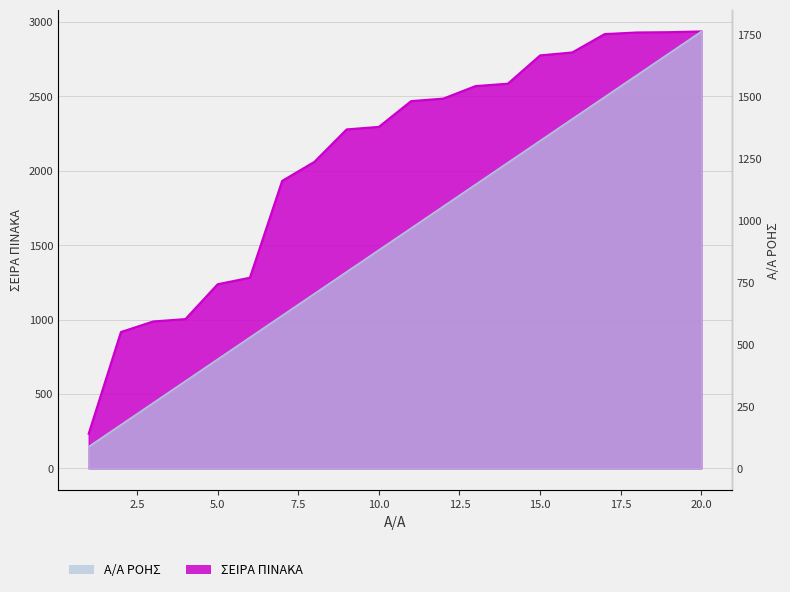

What is the difference between the highest and lowest values at 15?

1453.2